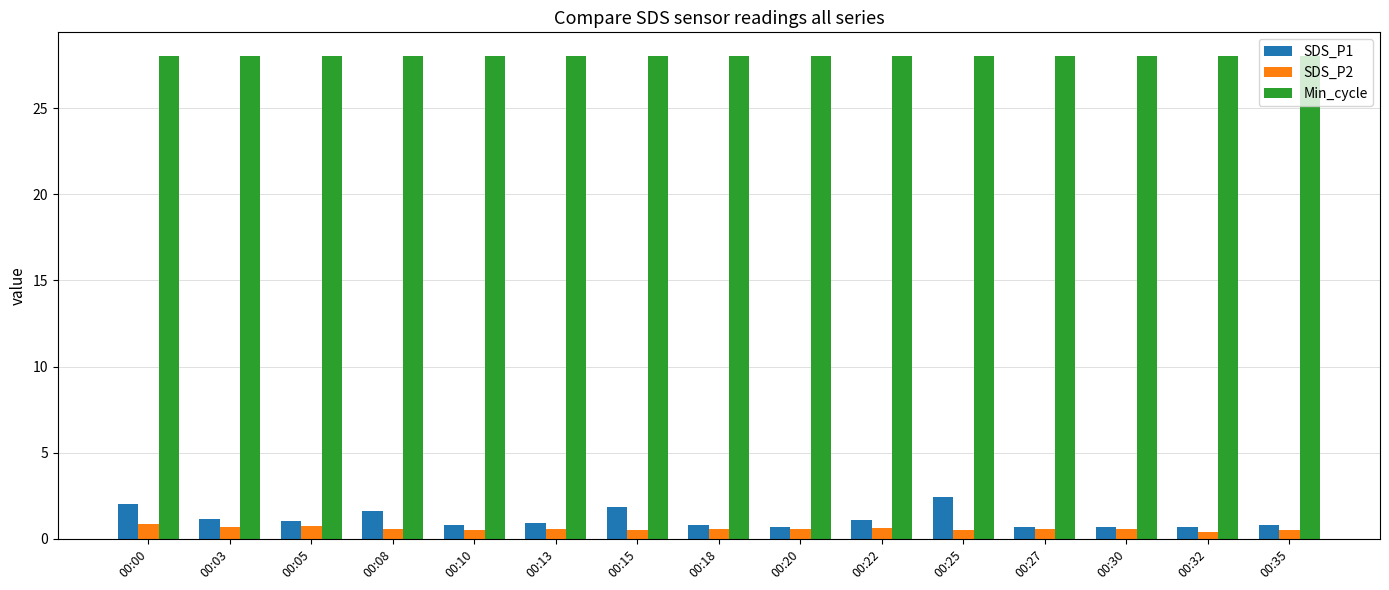

What is the minimum value for SDS_P1?

0.7